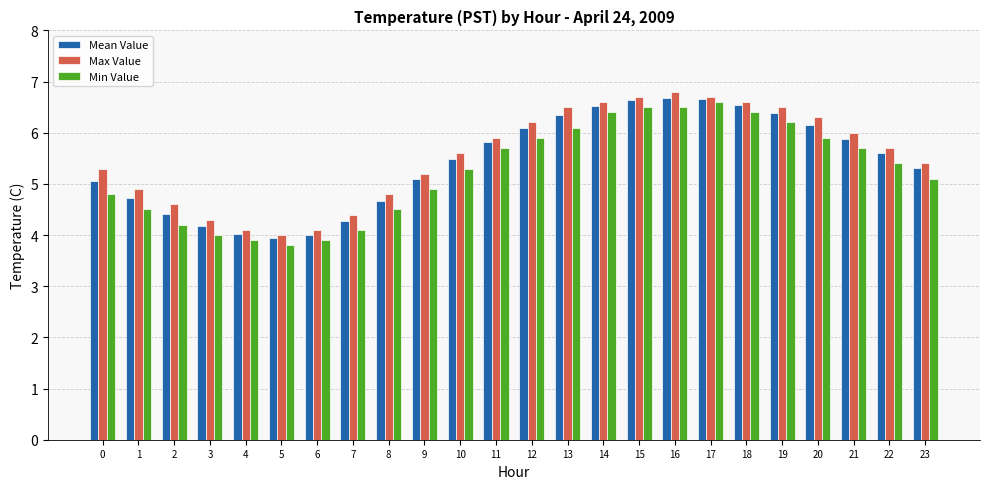

Which label corresponds to the smallest value in the chart?

5